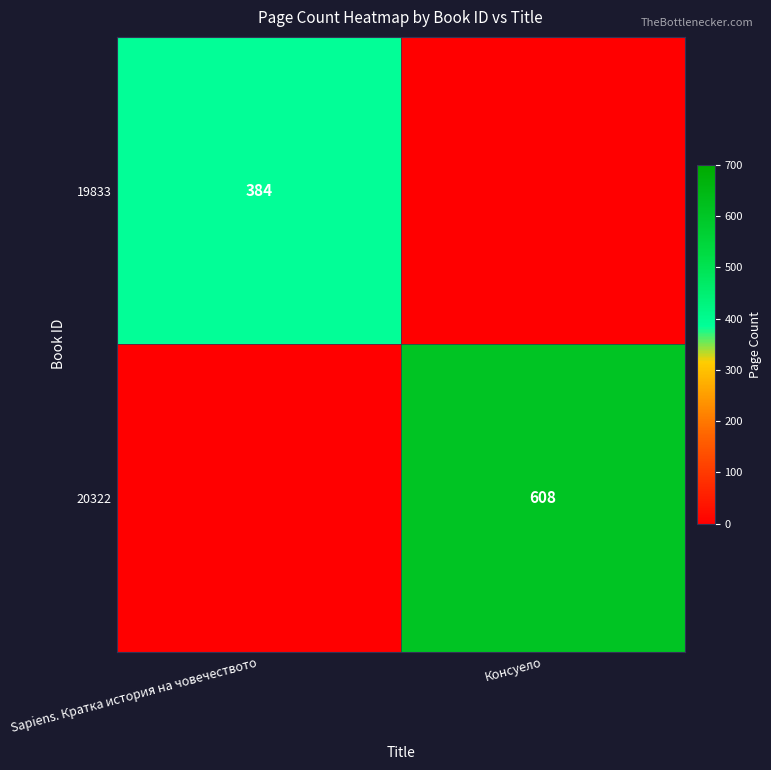

True or false: 20322 has a value of 330 at Консуело.

False